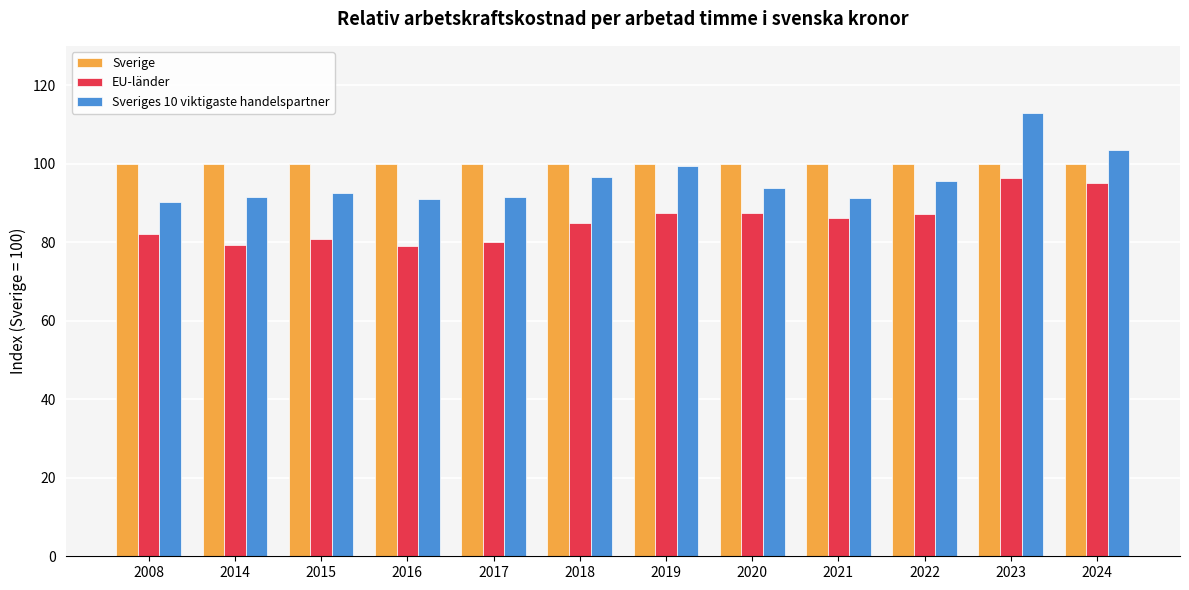

What are all the series names shown in the legend?

Sverige, EU-länder, Sveriges 10 viktigaste handelspartner